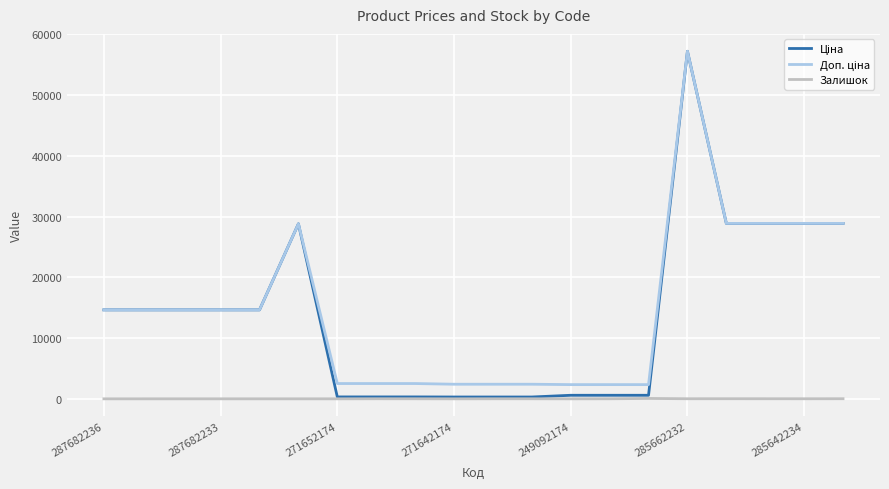

What is the maximum value shown in the chart?

57235.5